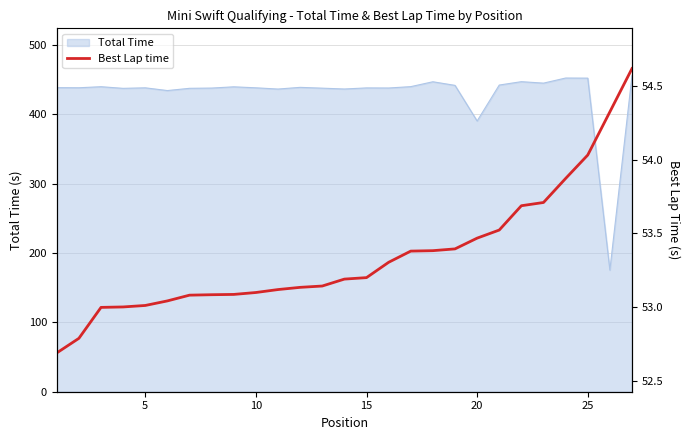

What is the sum of all values?

1440.3